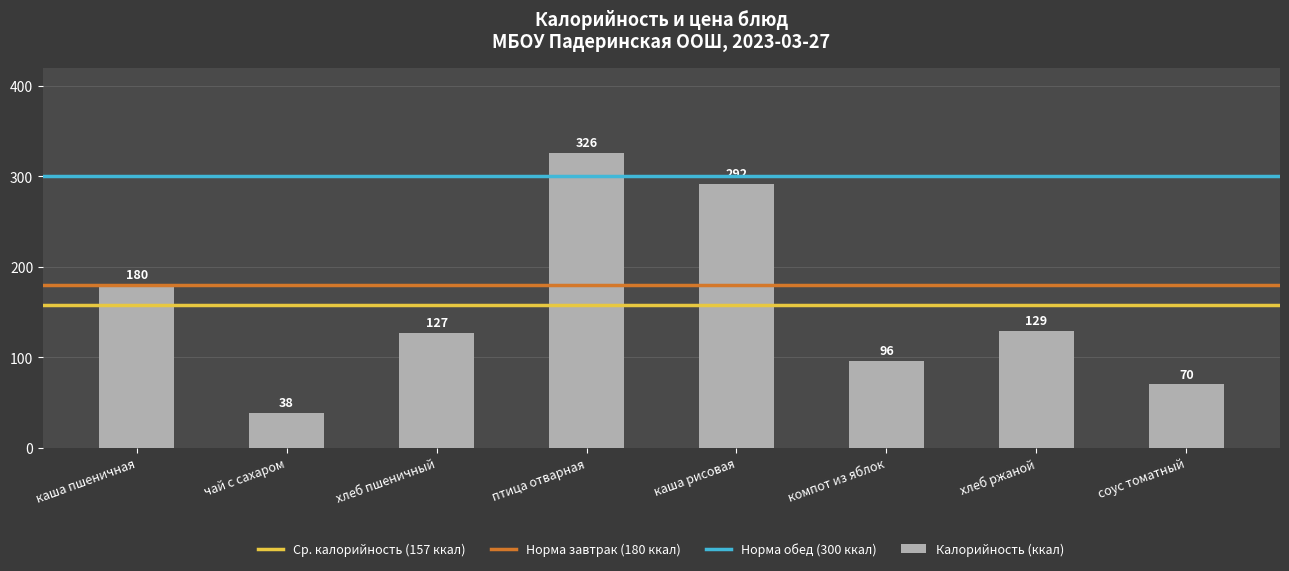

Reading left to right, transcribe all the data shown in this chart.

180	38	127	326	292	96	129	70